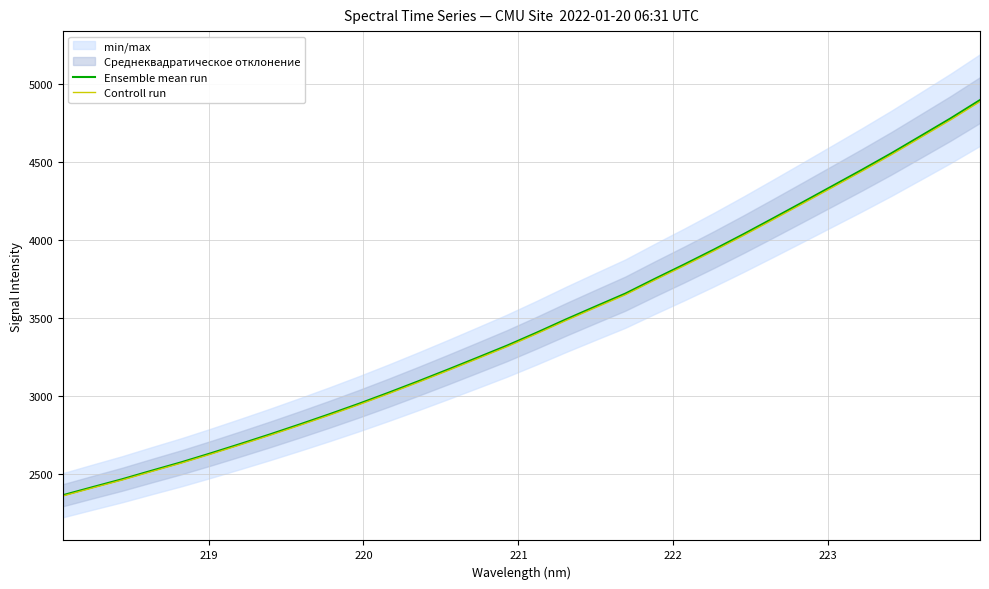

How many lines are shown in the chart?

2